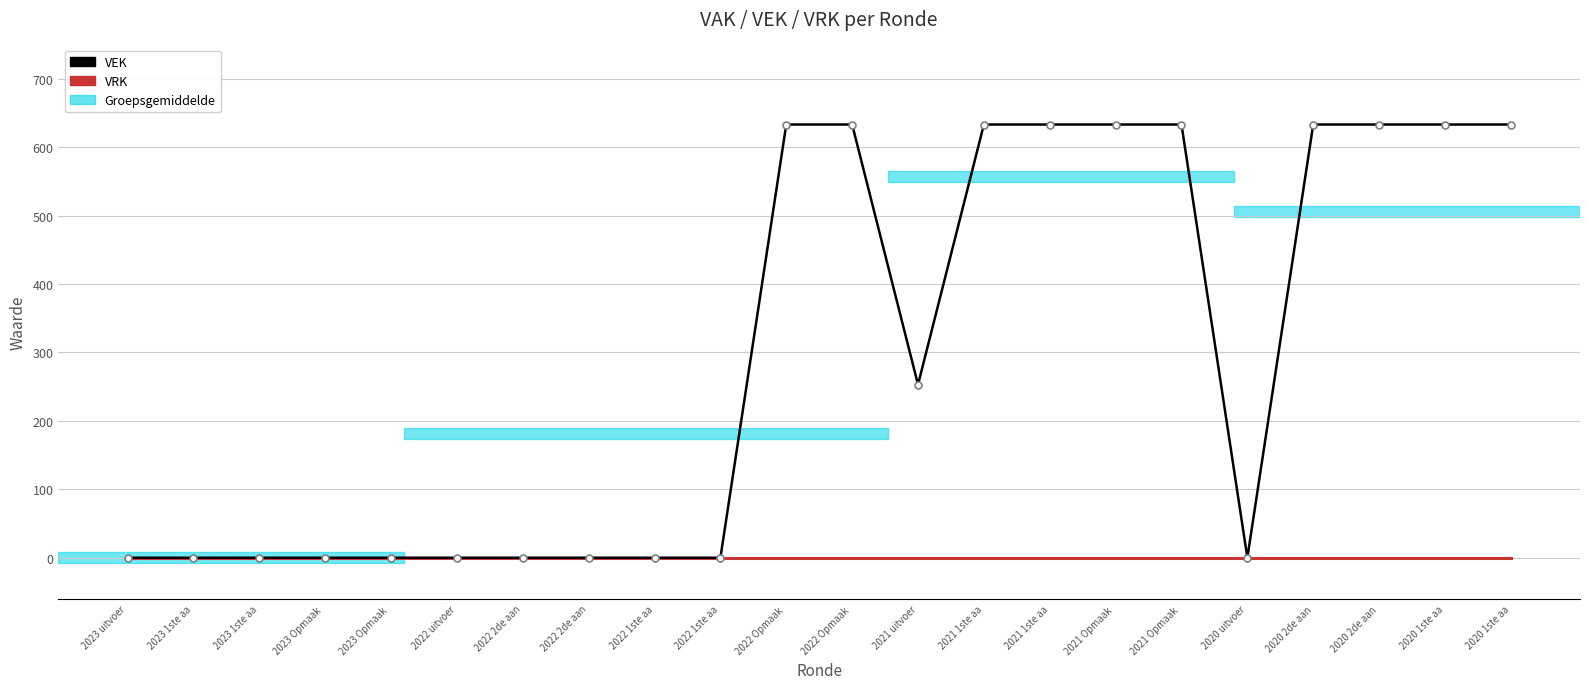

At how many categories does at least one series exceed 632?

10